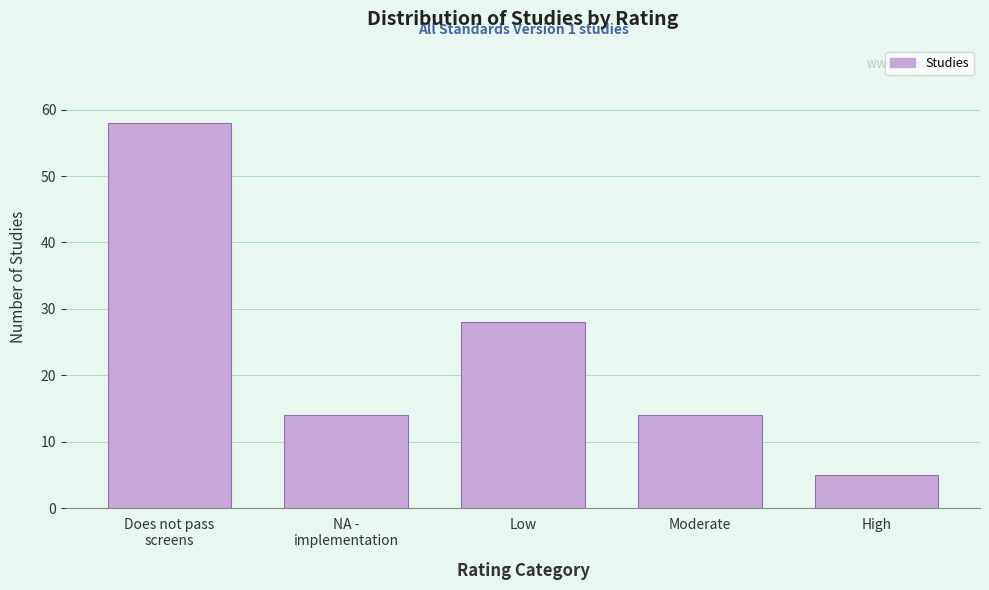

Reading left to right, extract all data points from this chart.

58	14	28	14	5